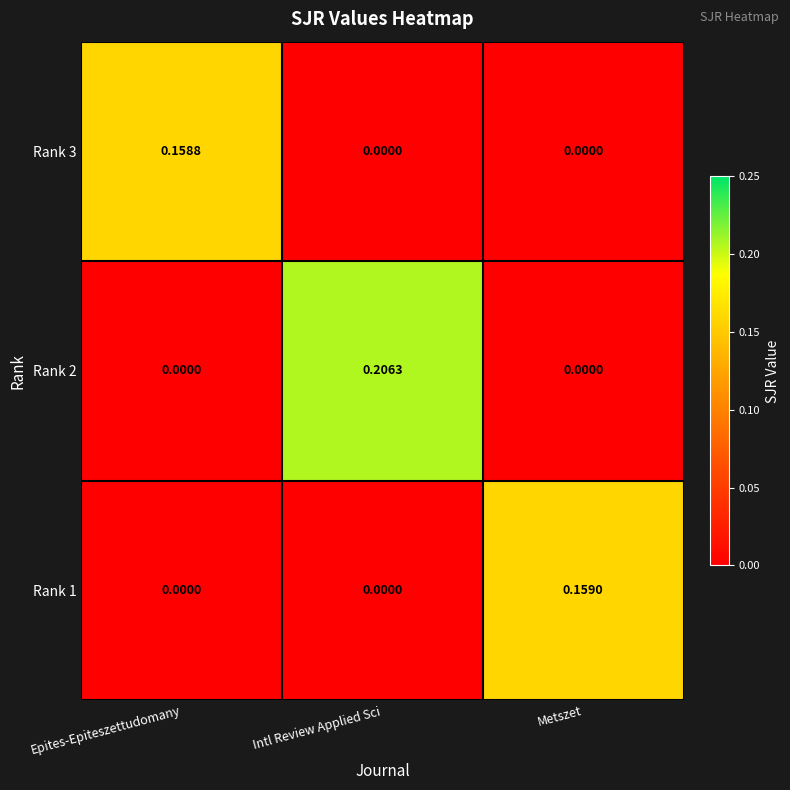

Which category has the highest value across all series?

Intl Review Applied Sci